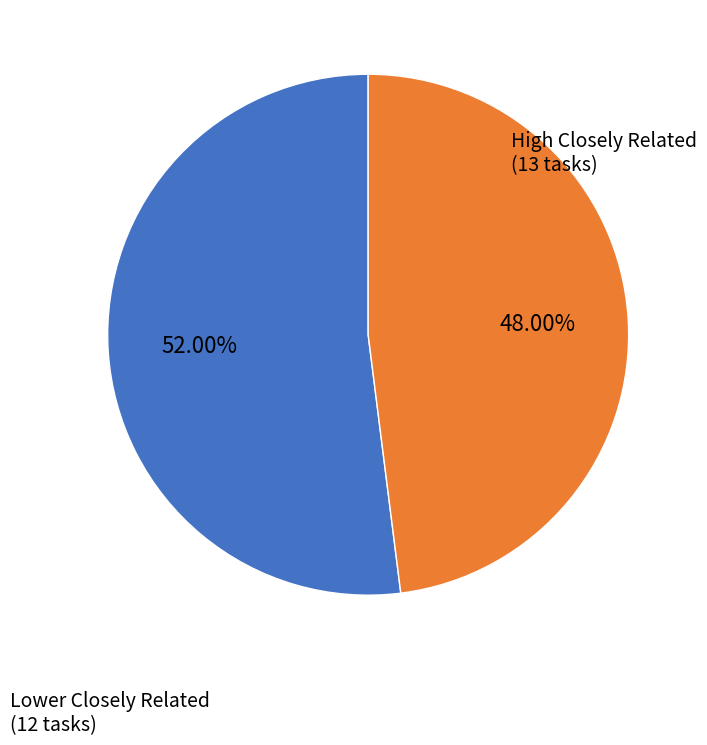

Does any single category account for the majority?

Yes